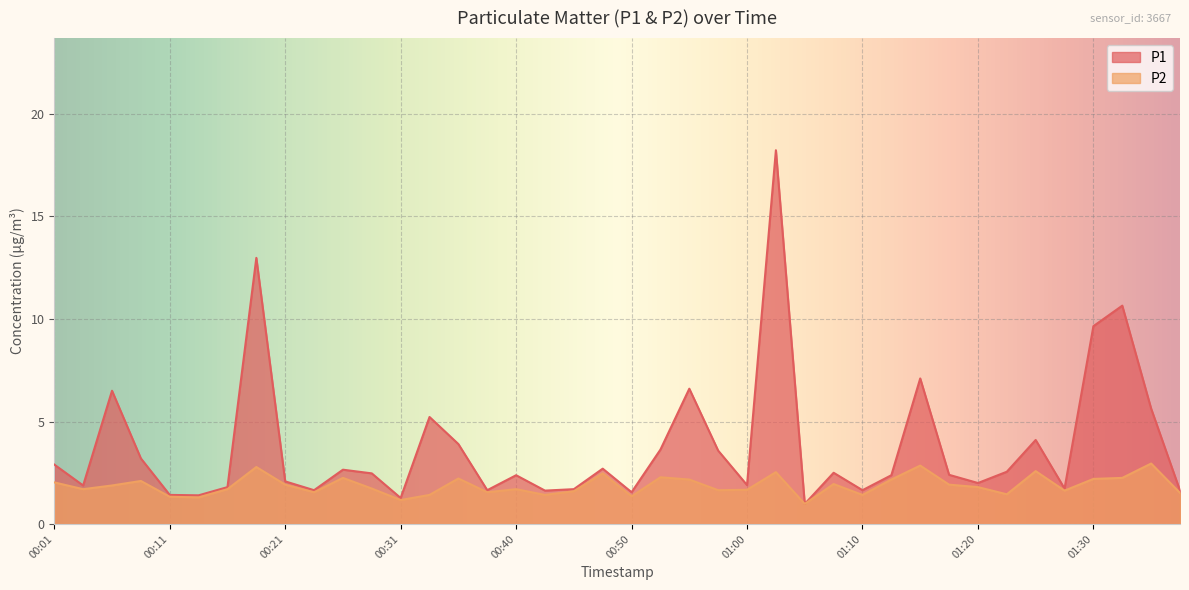

True or false: P1 and P2 cross at least once.

False